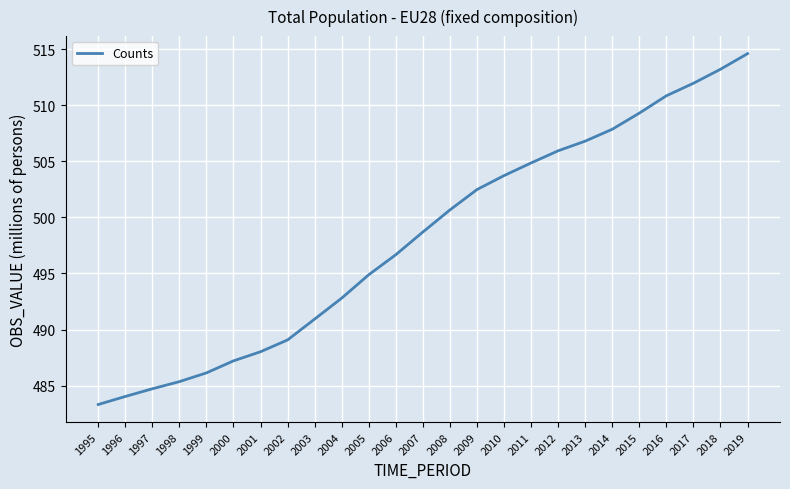

Where is the data nearest to the value 498?

2007